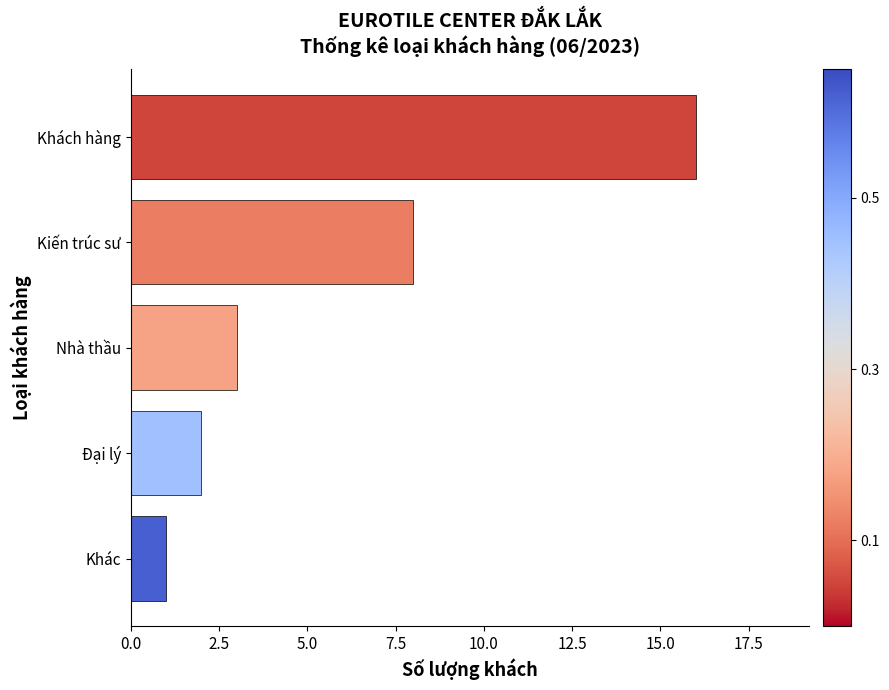

Reading top to bottom, extract all data points from this chart.

16	8	3	2	1